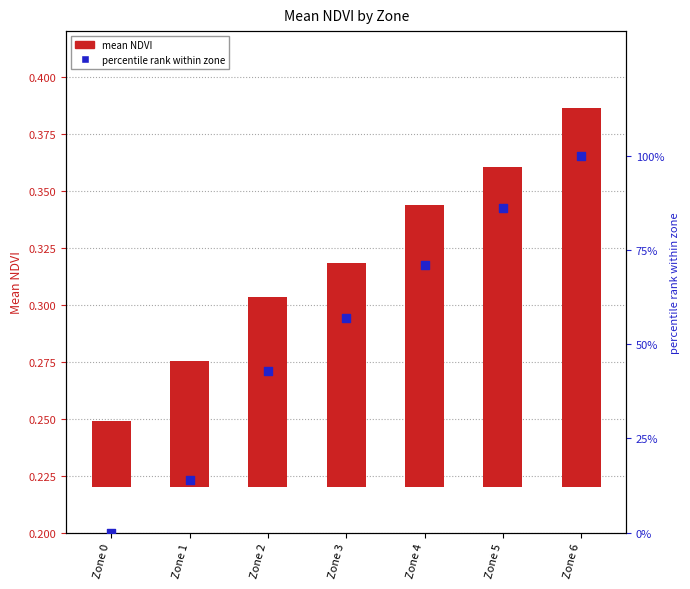

Which series reaches the maximum Y coordinate?

percentile rank within zone